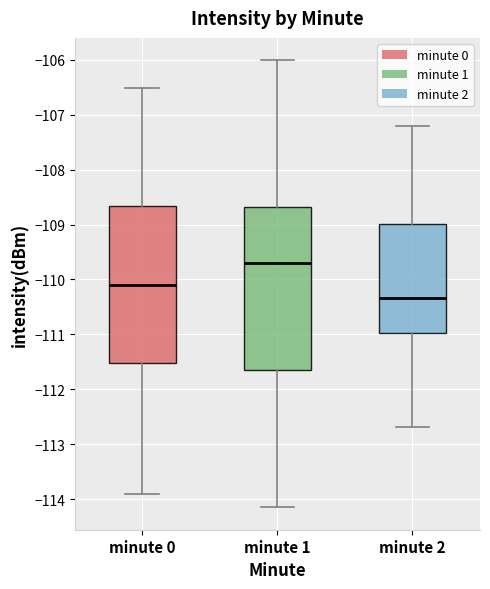

Reading left to right, read every box against the y-axis: the position of its median line, the range the box covers, and the ends of its whiskers. The values are not printed on the chart, so give them approximately, as read against the axis.

minute 0: median -110.1, box -111.5 to -108.7, whiskers -113.9 to -106.5
minute 1: median -109.7, box -111.7 to -108.7, whiskers -114.2 to -106.0
minute 2: median -110.3, box -111.0 to -109.0, whiskers -112.7 to -107.2